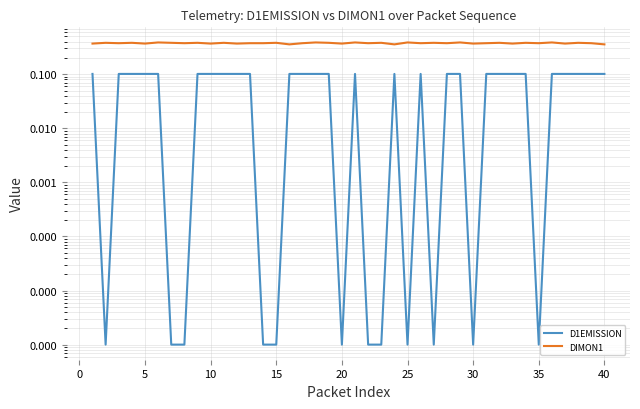

How many lines are shown in the chart?

2